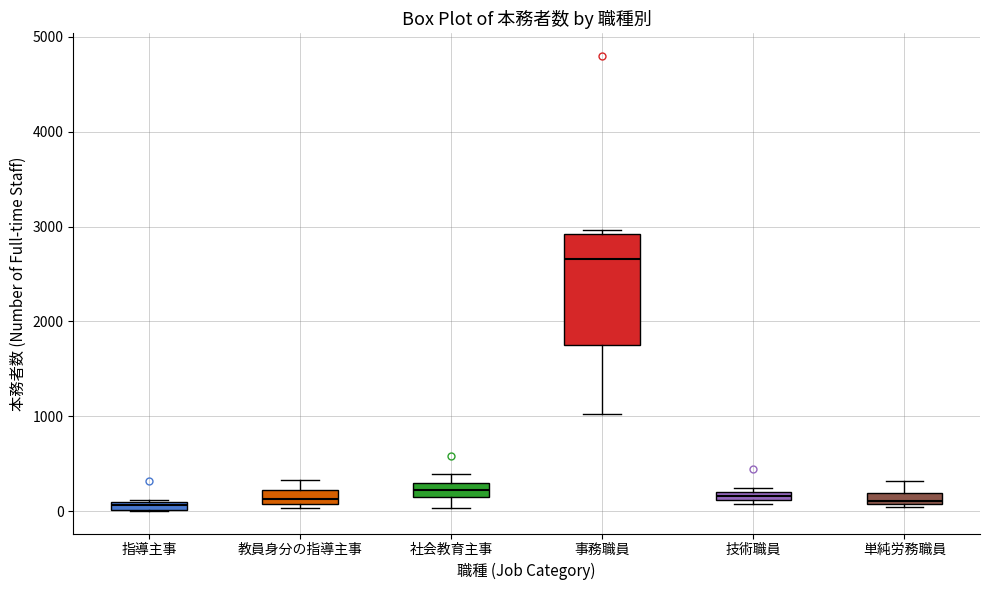

Comparing the boxes themselves (not the whiskers), which one is the tallest?

事務職員